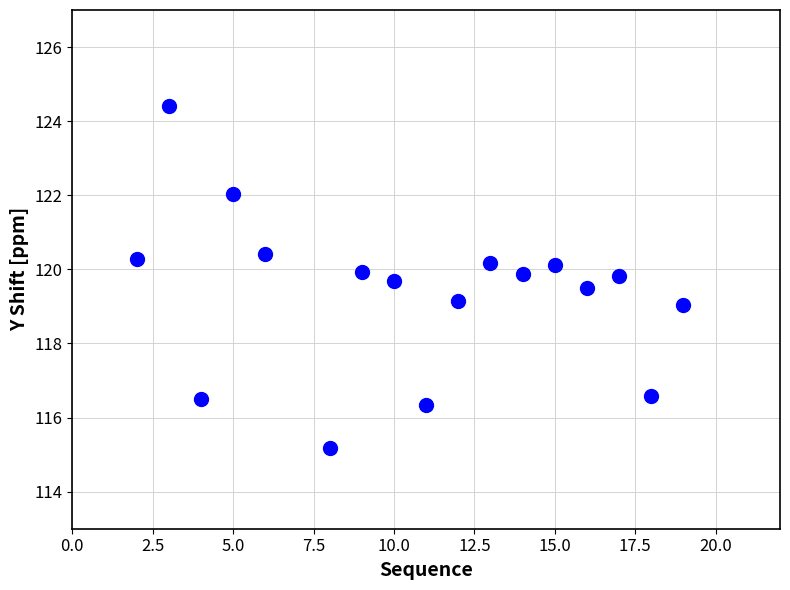

What is the range of Y values (max minus min)?

9.2